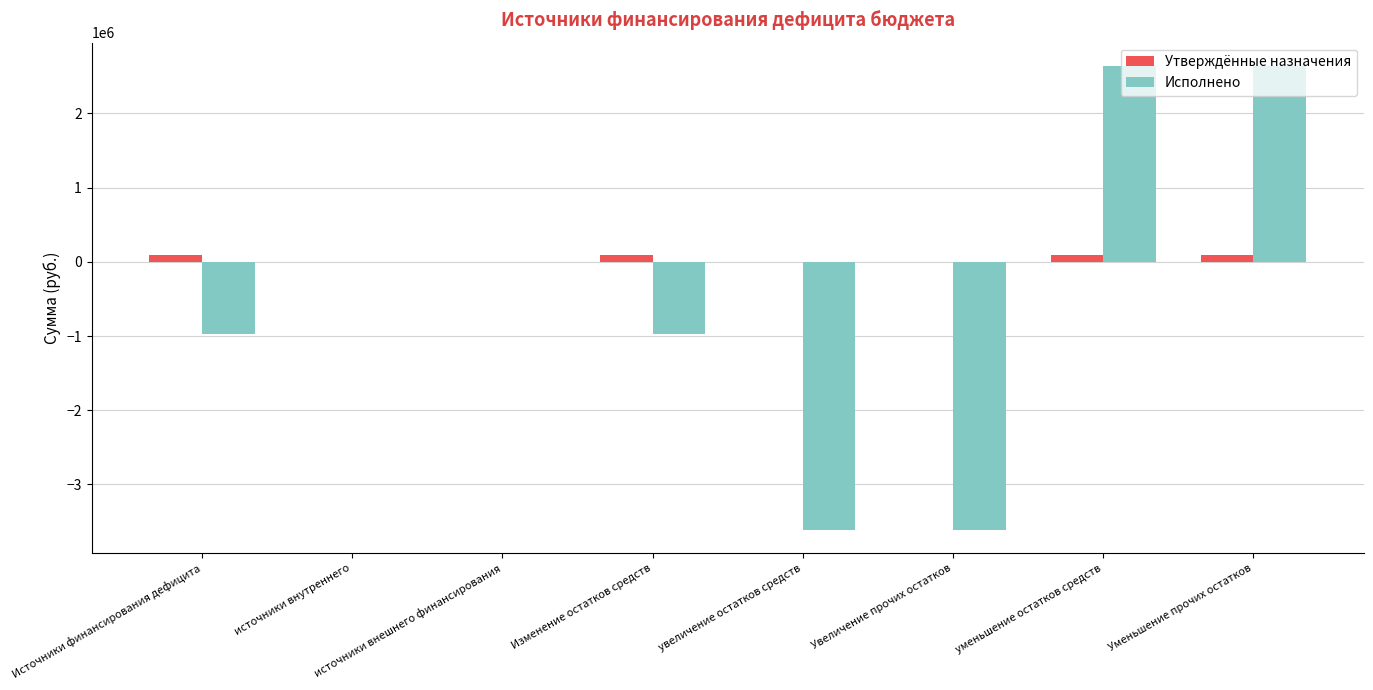

How many groups of bars are there?

8